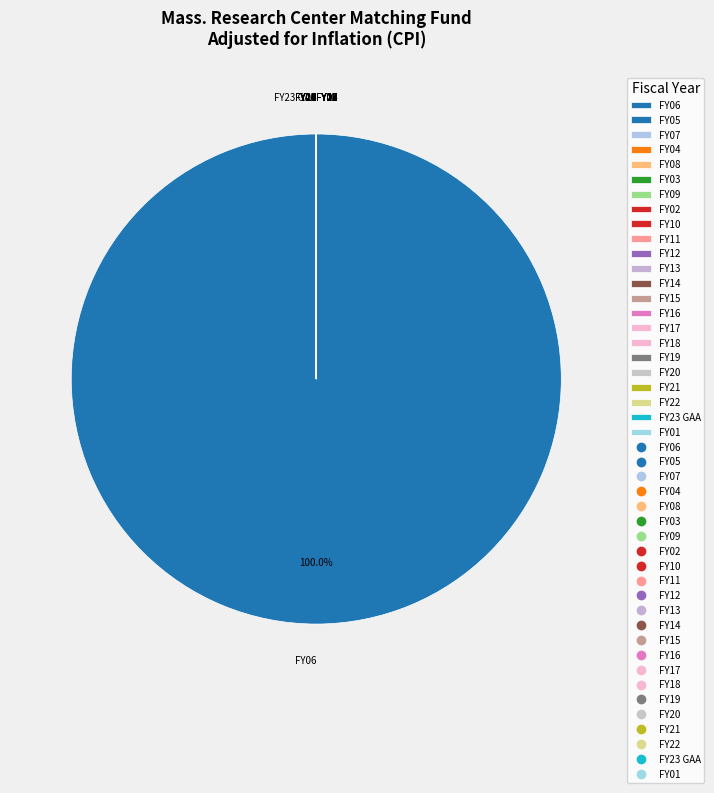

Which category has the biggest portion of the pie?

FY06